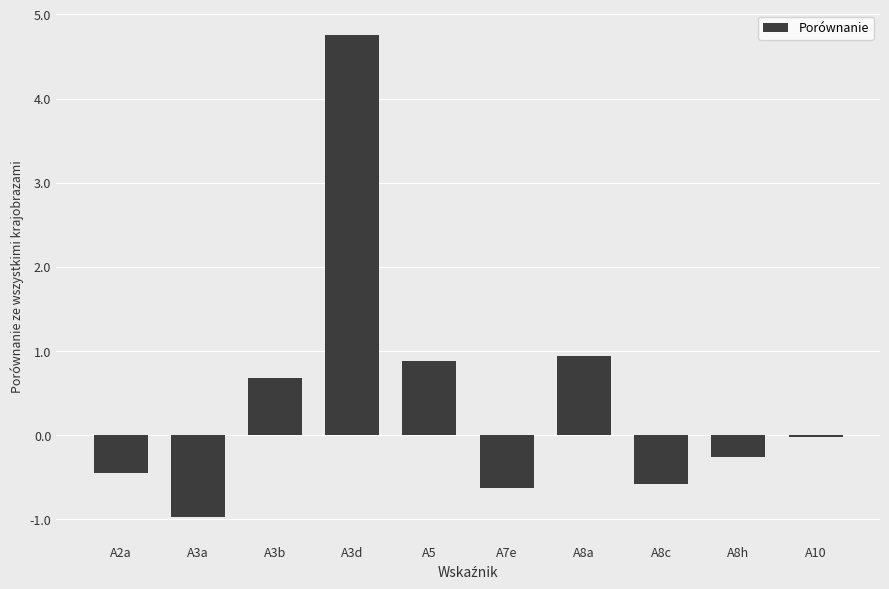

Between A8c and A5, which is larger?

A5